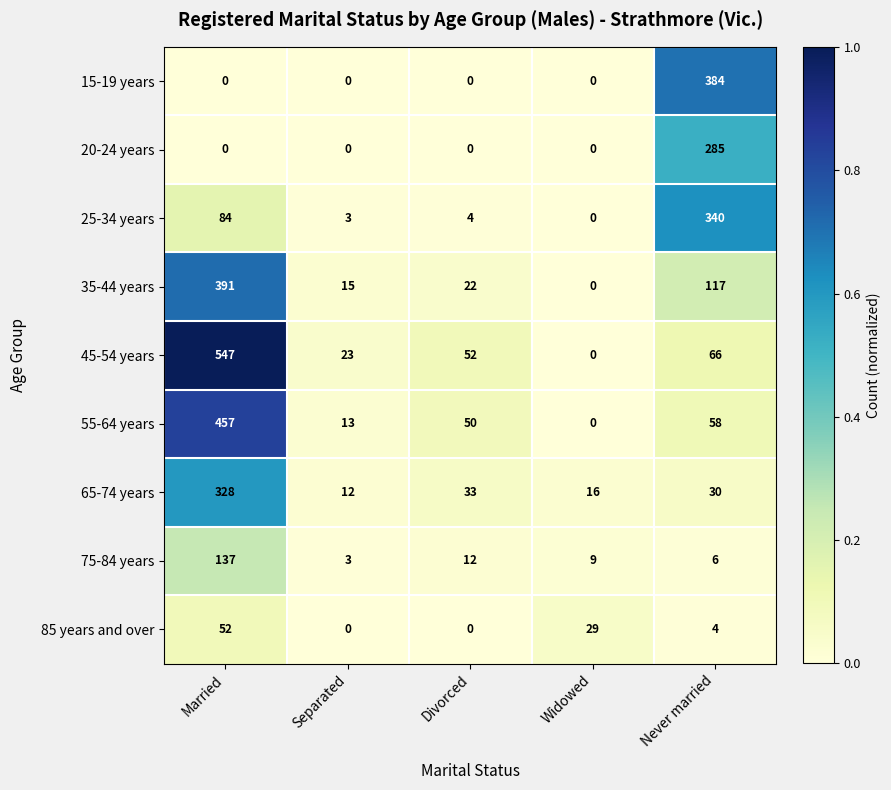

Rank the series by their maximum value, from highest to lowest.

45-54 years, 55-64 years, 35-44 years, 15-19 years, 25-34 years, 65-74 years, 20-24 years, 75-84 years, 85 years and over